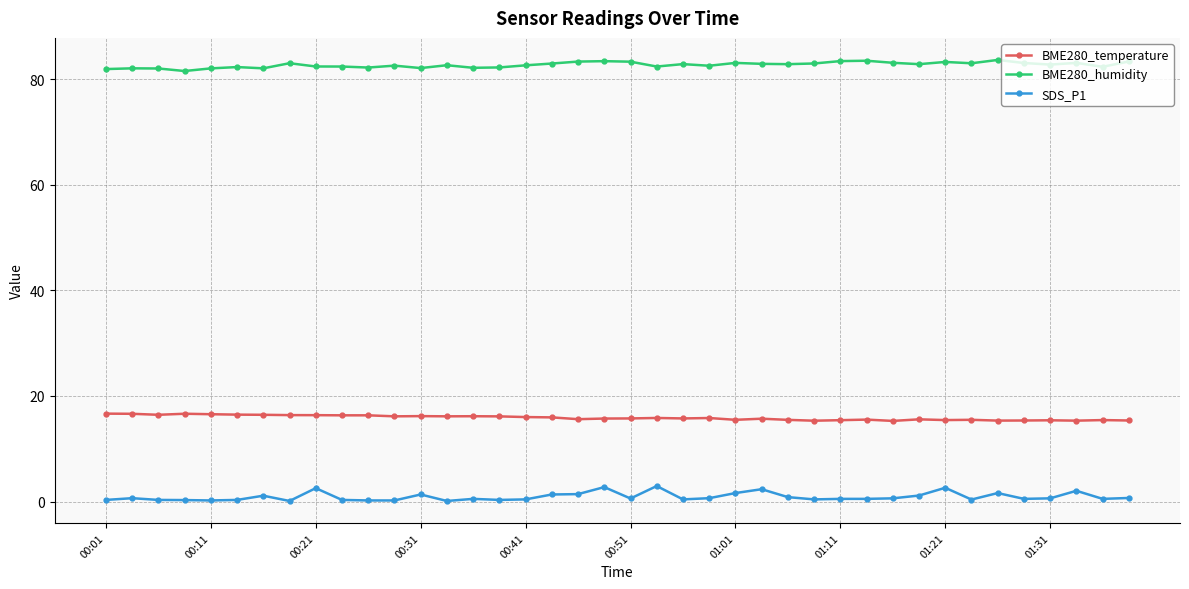

Which series has the largest range (max minus min)?

SDS_P1